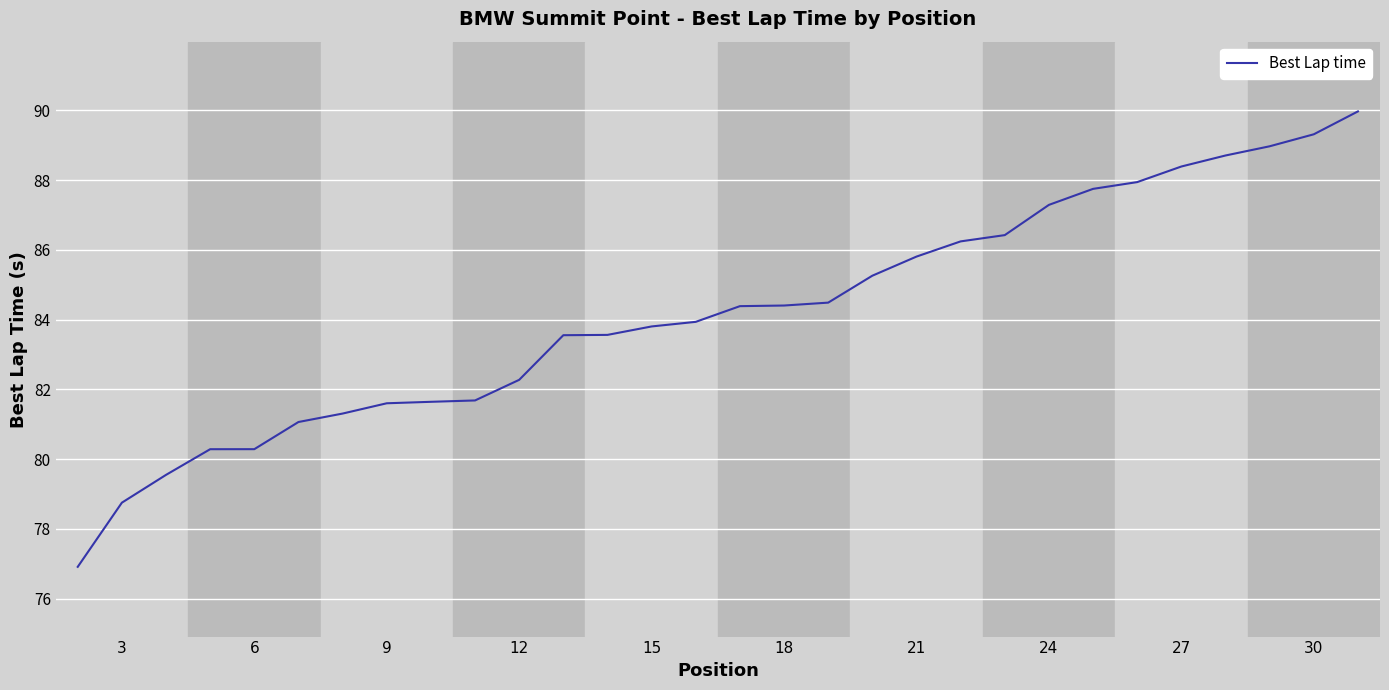

What is the minimum value shown in the chart?

76.9